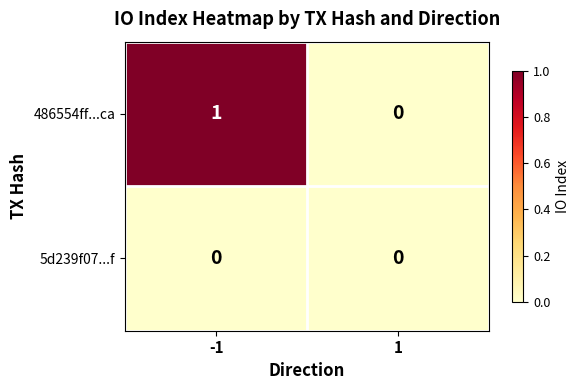

The value of 5d239f07...f at 1 is 0. True or false?

True